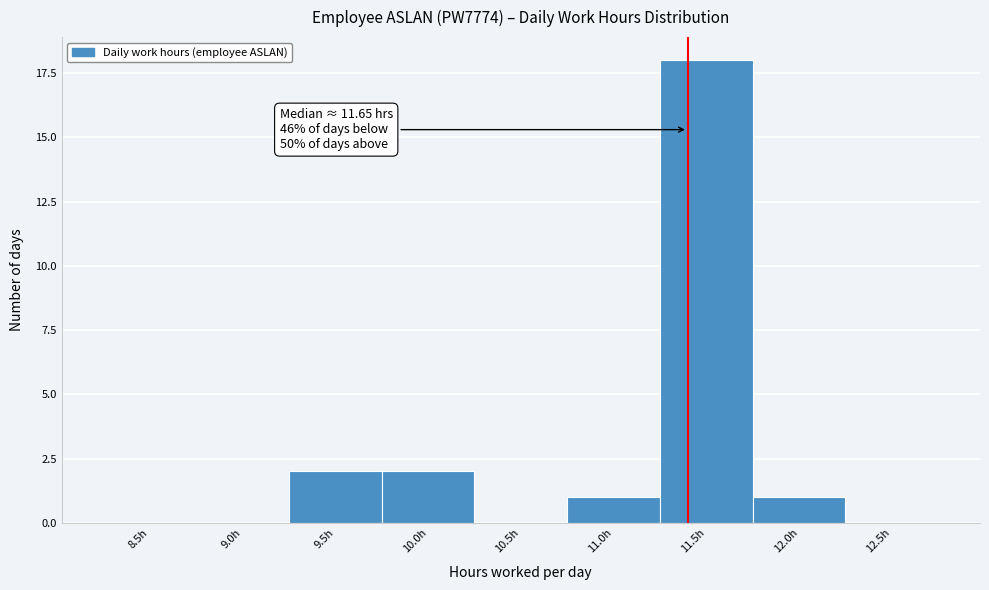

Reading right to left, extract all data points from this chart.

12.5h=0	12.0h=1	11.5h=18	11.0h=1	10.5h=0	10.0h=2	9.5h=2	9.0h=0	8.5h=0